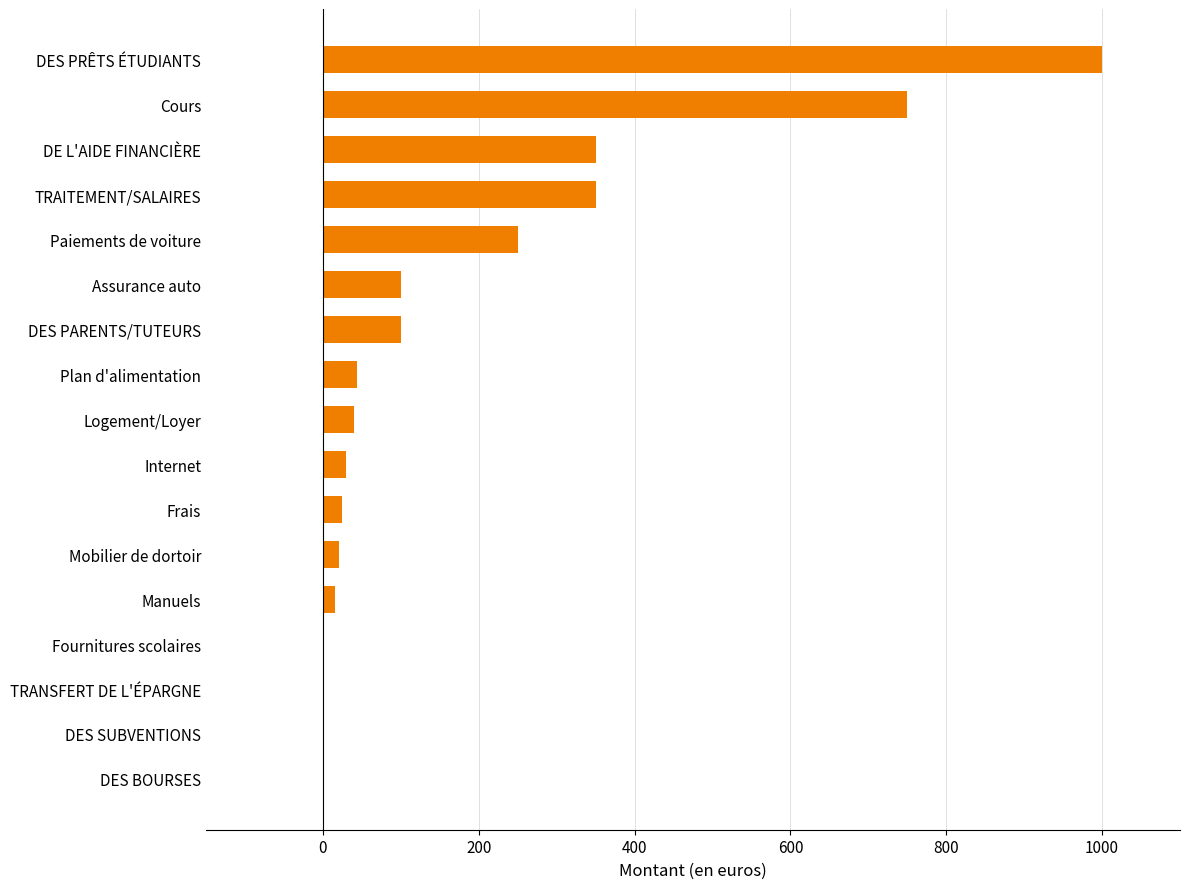

At which category does the chart reach its peak across all series?

DES PRÊTS ÉTUDIANTS